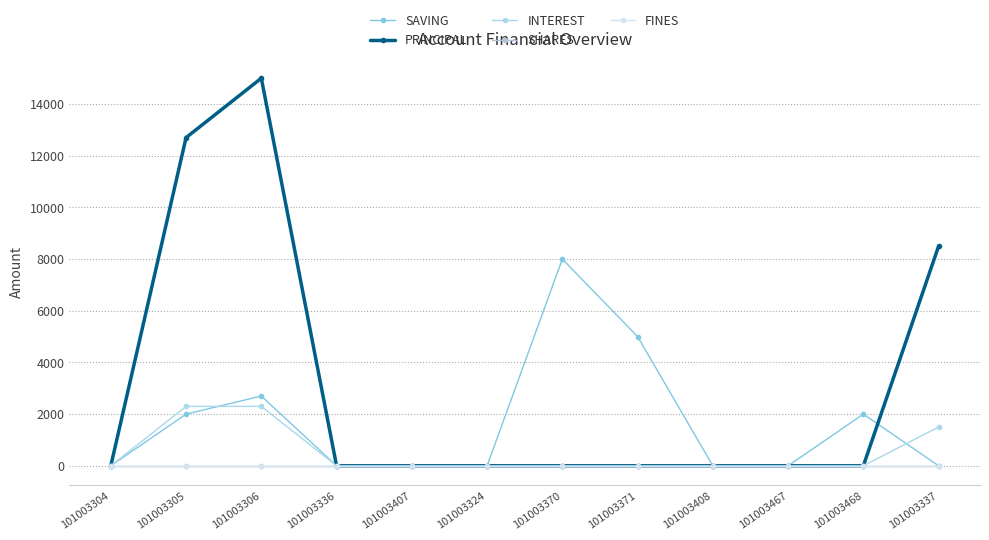

Is this an area chart (filled region under the line)?

No